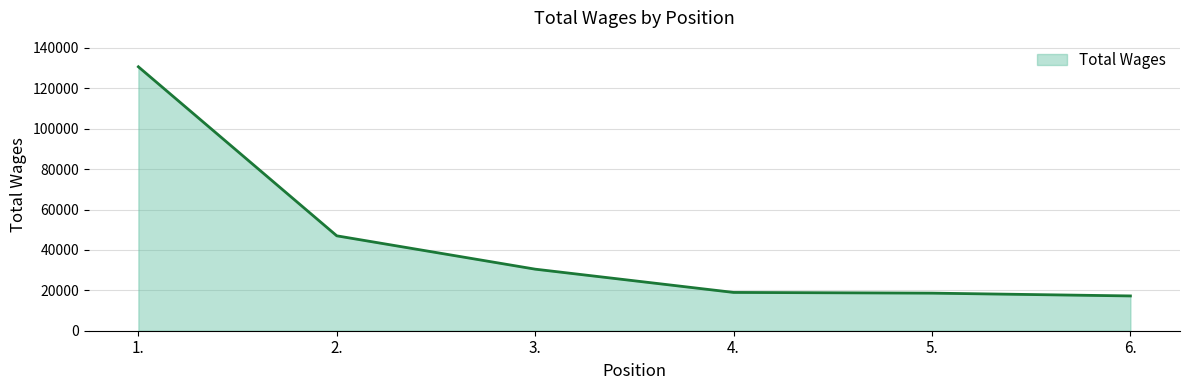

Where does the data first go above 30482?

1.